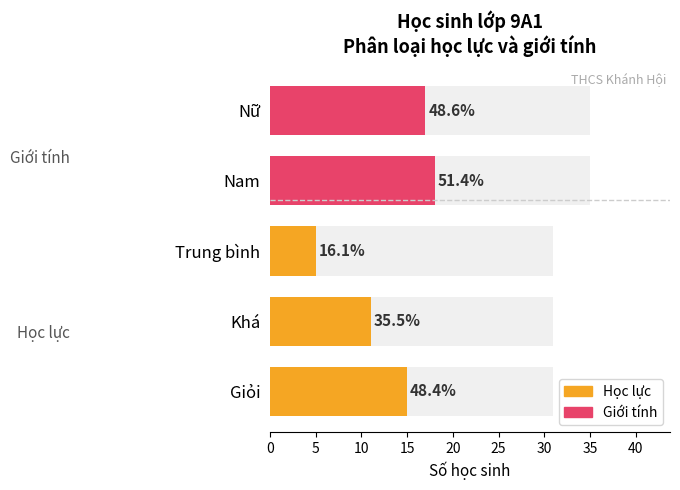

How many bars are there in total?

5